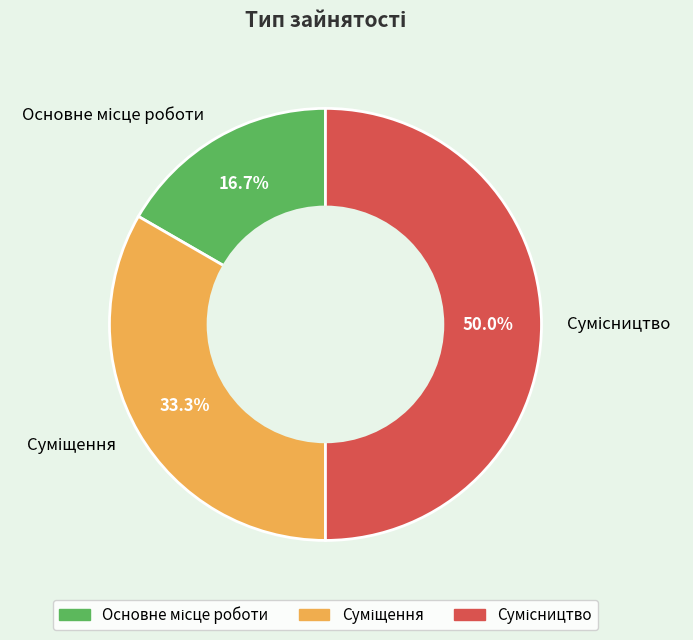

What is the ratio of the value at Сумісництво to the value at Основне місце роботи?

3.0